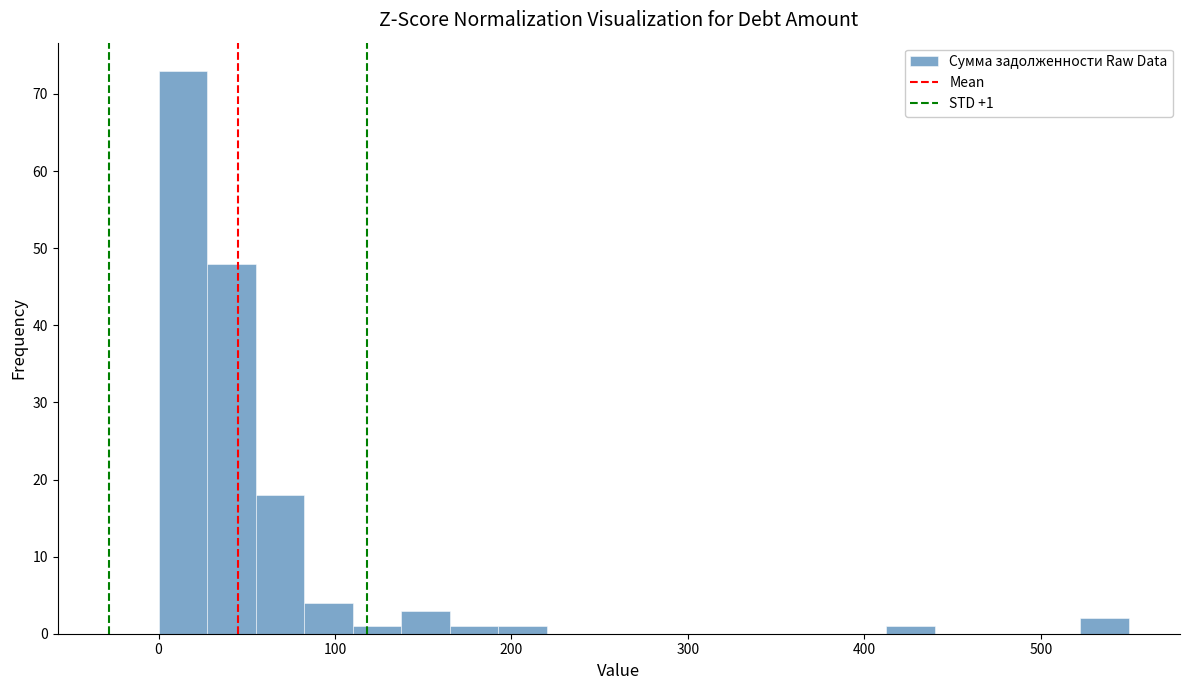

Around what value on the x-axis is the tallest bar? Give the approximate position of its centre, as read against the axis.

10